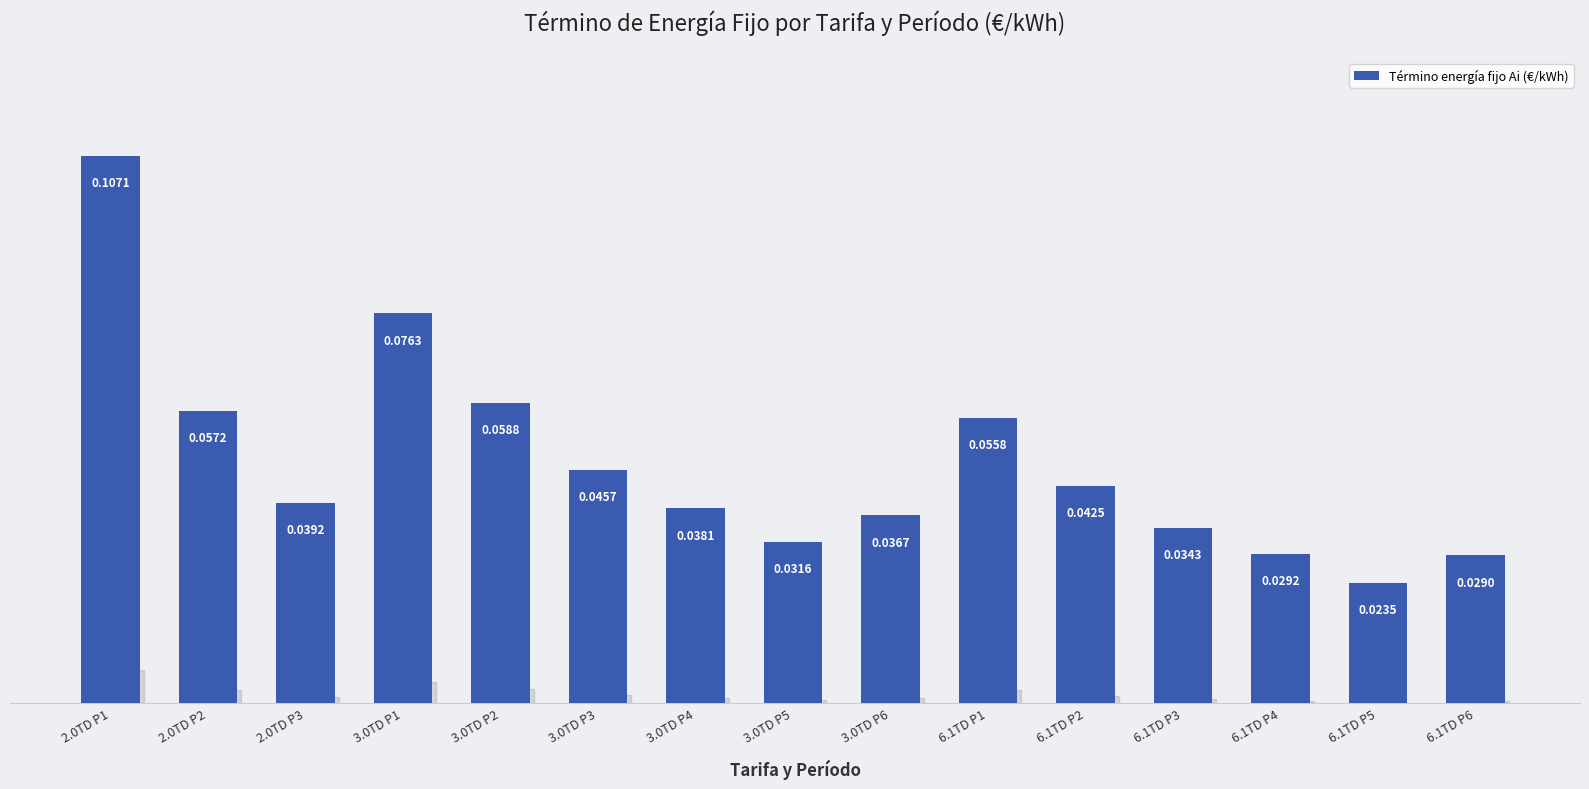

Are the bars grouped side by side (vs. stacked)?

No